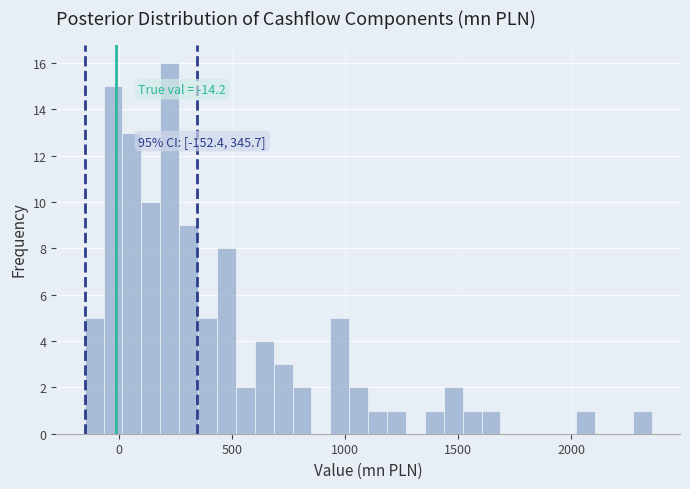

Read against the x-axis, roughly where is the centre of the tallest bar?

200